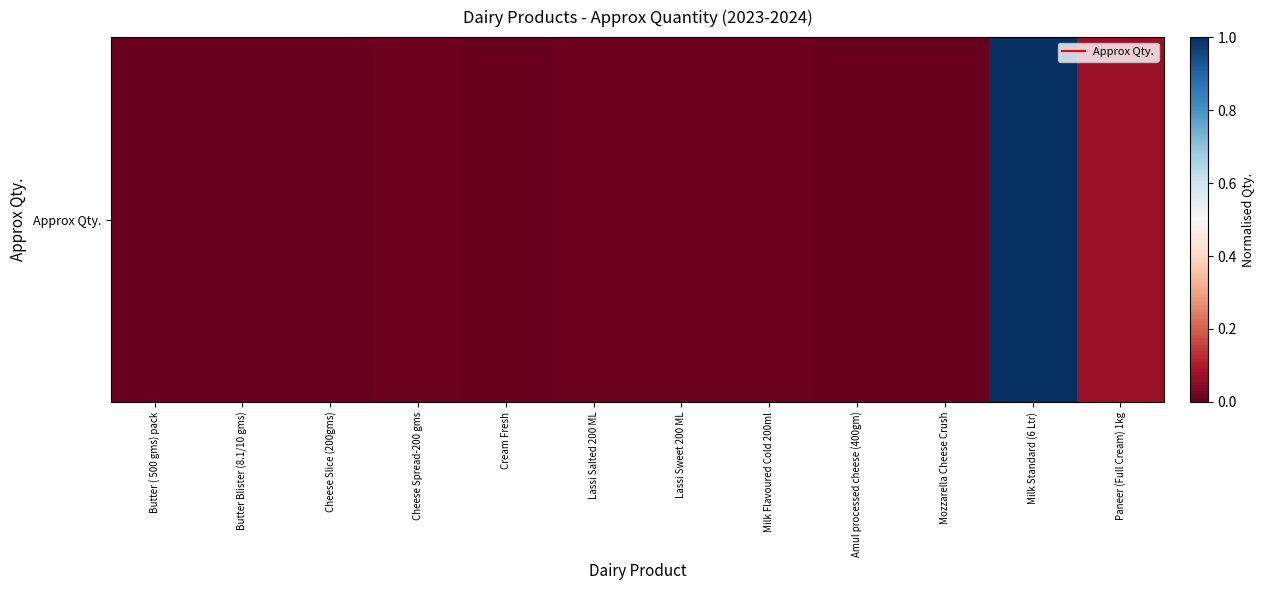

Reading left to right, what are all the values shown in this chart?

0.0	0.0	0.0	0.0	0.0	0.0	0.0	0.0	0.0	0.0	1.0	0.1